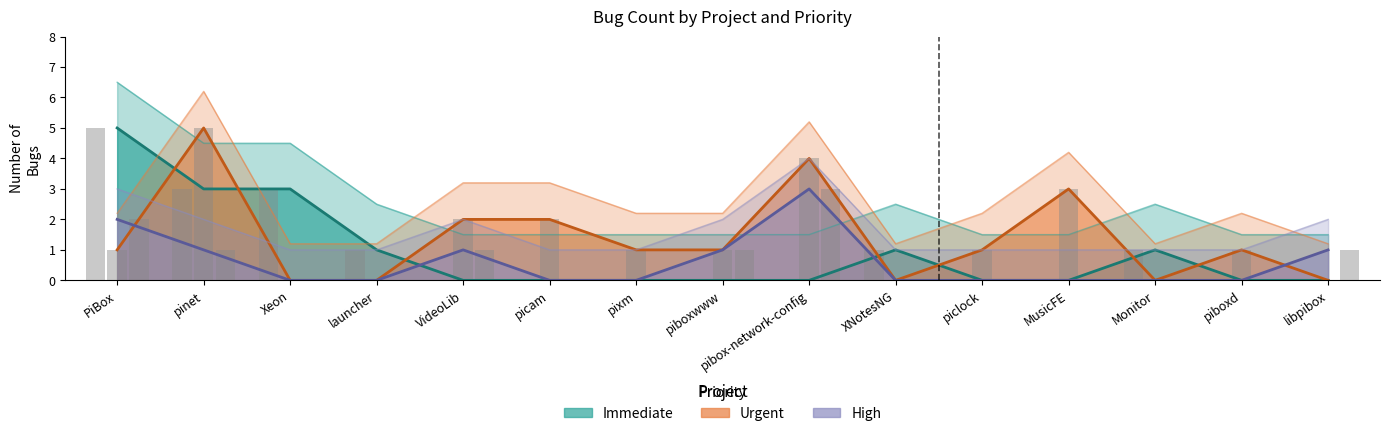

Is it true that Urgent equals 1 at piboxwww?

True